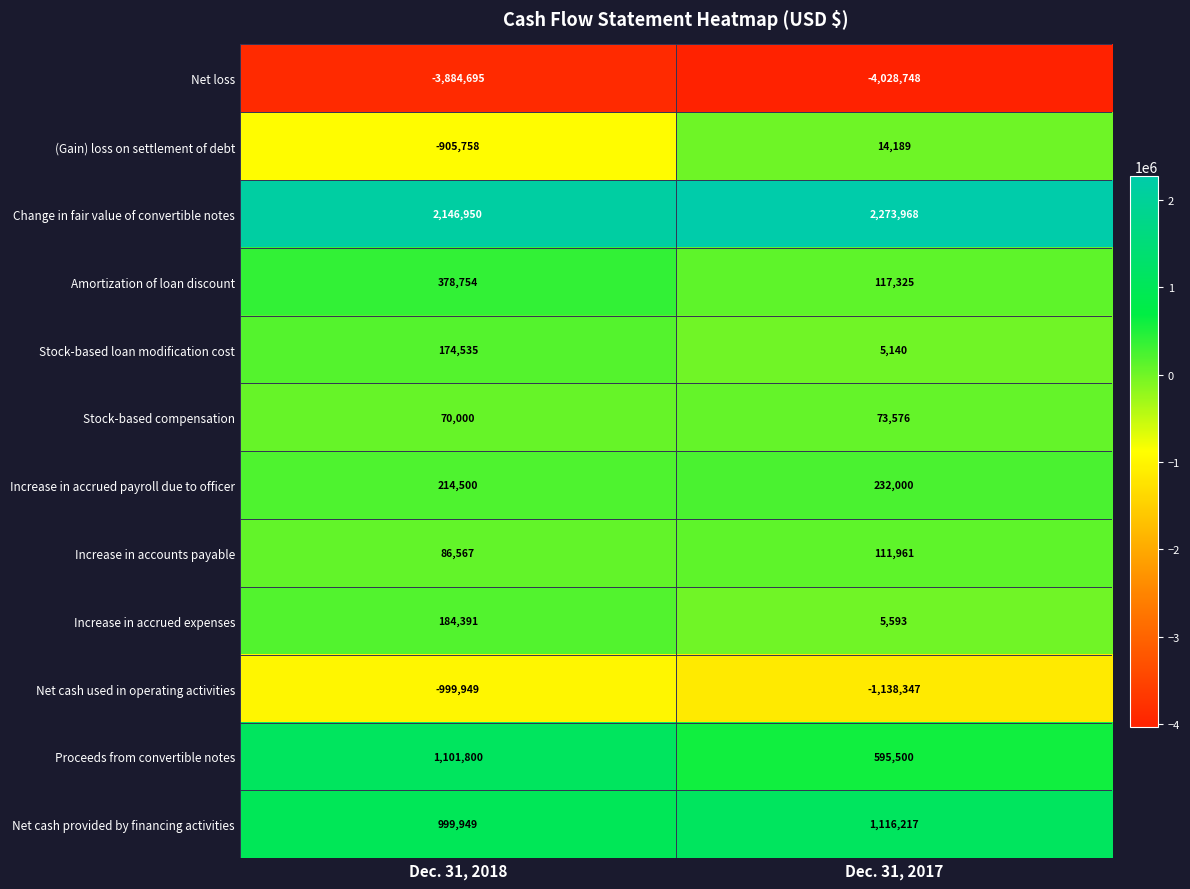

At which category is the sum across all series the highest?

Dec. 31, 2018